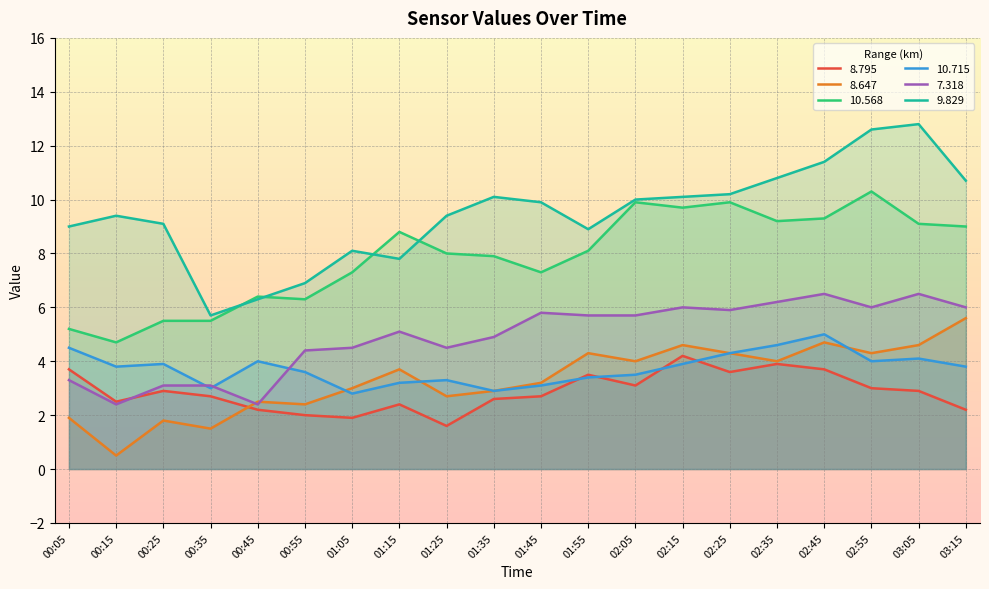

Count the number of data series in this chart.

6